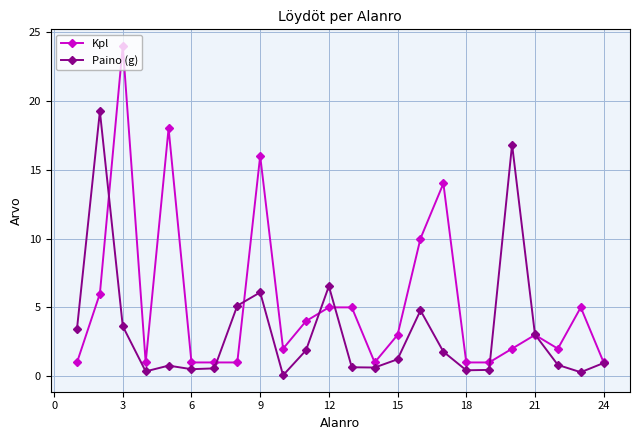

How many data points in Kpl are less than 3?

12